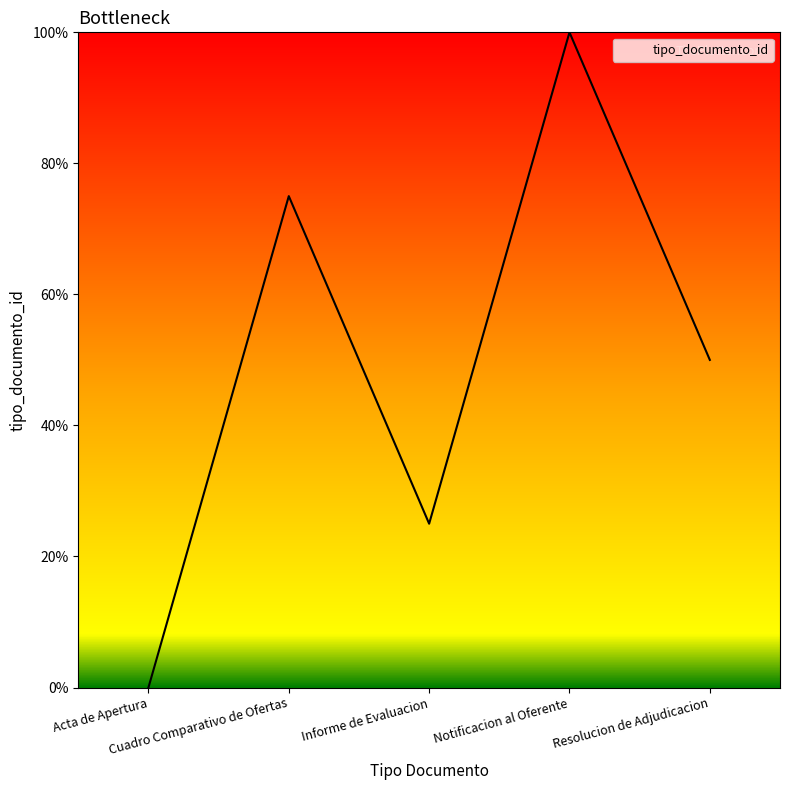

True or false: there are more than 2 points higher than both neighbors.

False